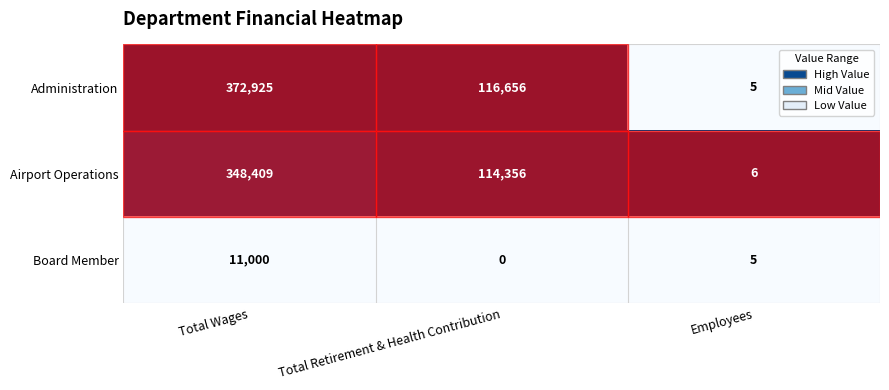

At which category is the sum across all series the highest?

Total Wages